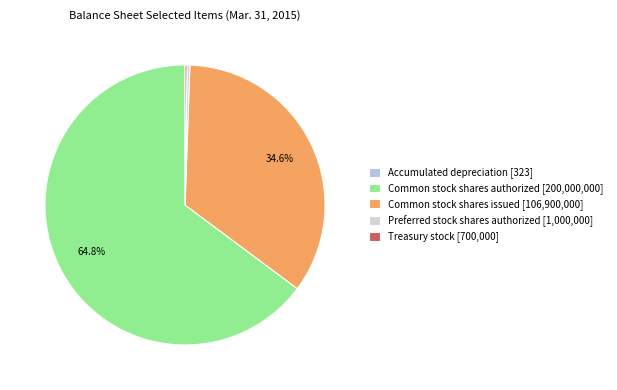

Which category has the biggest portion of the pie?

Common stock shares authorized